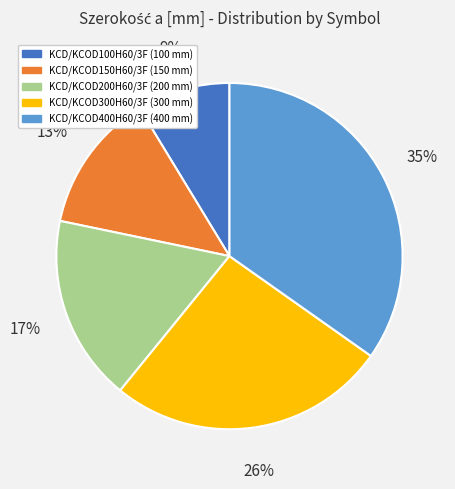

Is it true that KCD/KCOD300H60/3F is 26% of the pie?

True